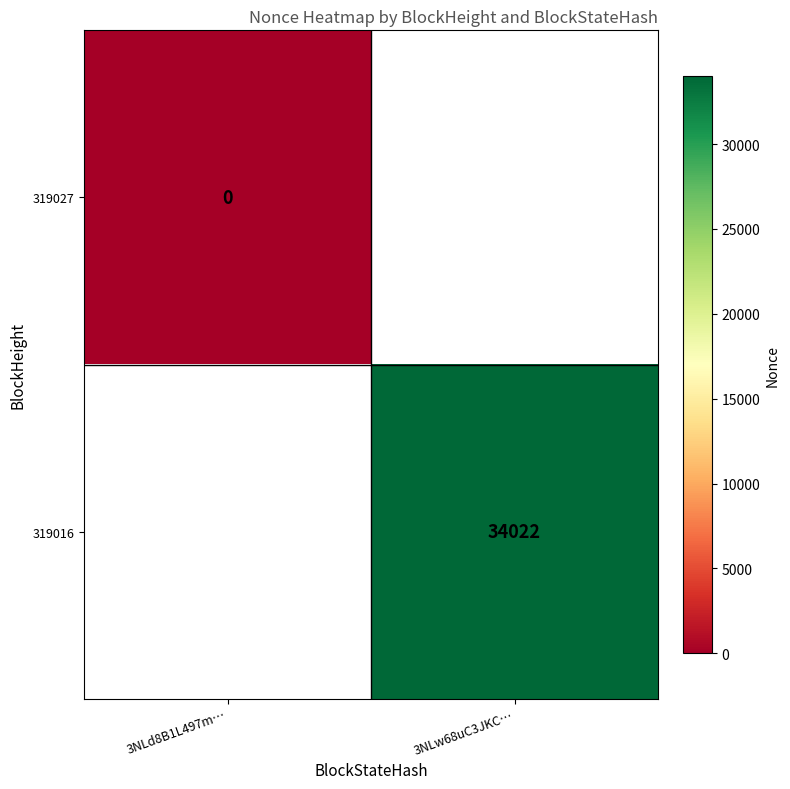

What is the greatest value displayed?

34022.0